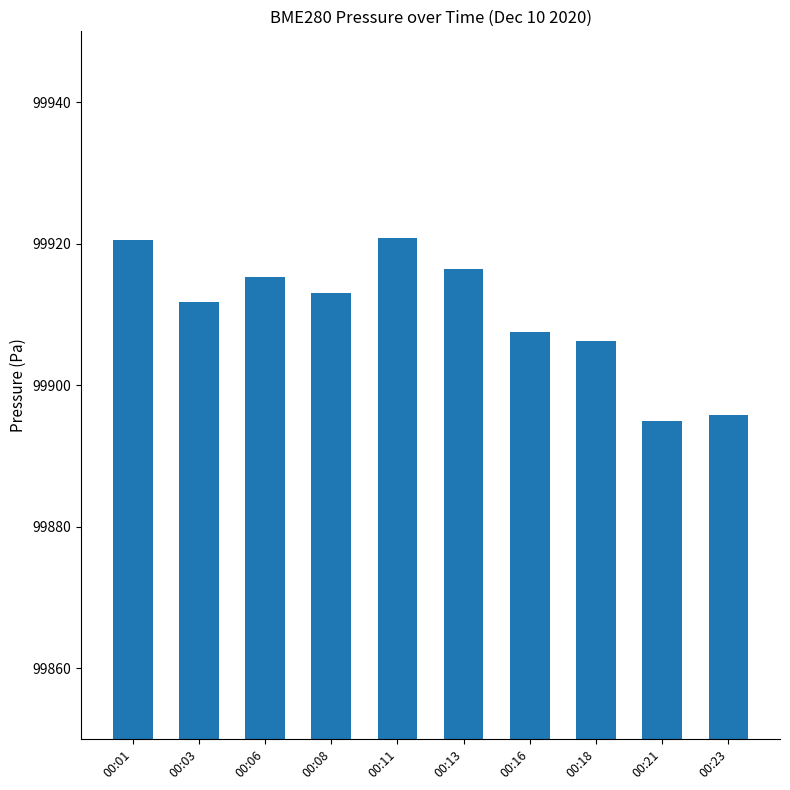

At which category does the chart reach its minimum across all series?

00:21